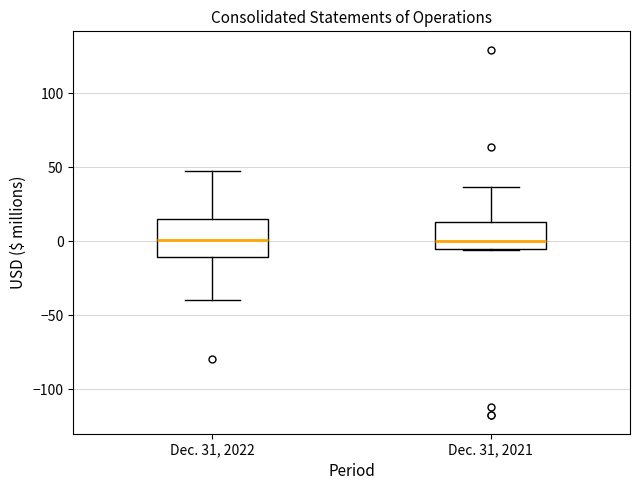

Comparing the boxes themselves (not the whiskers), which one is the tallest?

Dec. 31, 2022